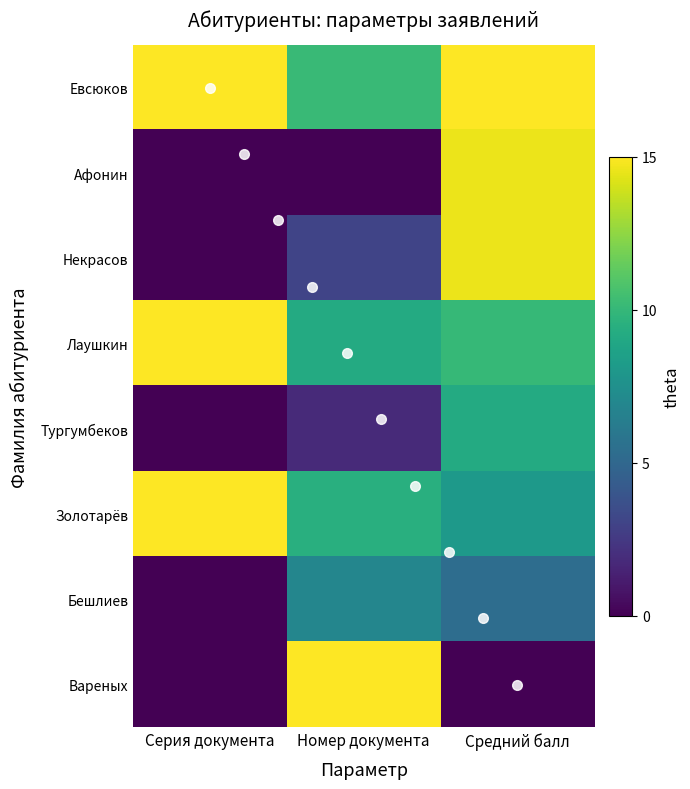

Reading left to right, what are all the values shown in this chart?

Евсюков: Серия документа=15.0	Номер документа=10.2	Средний балл=15.0
Афонин: Серия документа=0.0	Номер документа=0.0	Средний балл=14.6
Некрасов: Серия документа=0.0	Номер документа=3.1	Средний балл=14.6
Лаушкин: Серия документа=15.0	Номер документа=9.2	Средний балл=10.1
Тургумбеков: Серия документа=0.0	Номер документа=1.8	Средний балл=9.2
Золотарёв: Серия документа=15.0	Номер документа=9.5	Средний балл=8.1
Бешлиев: Серия документа=0.0	Номер документа=6.9	Средний балл=5.4
Вареных: Серия документа=0.0	Номер документа=15.0	Средний балл=0.0